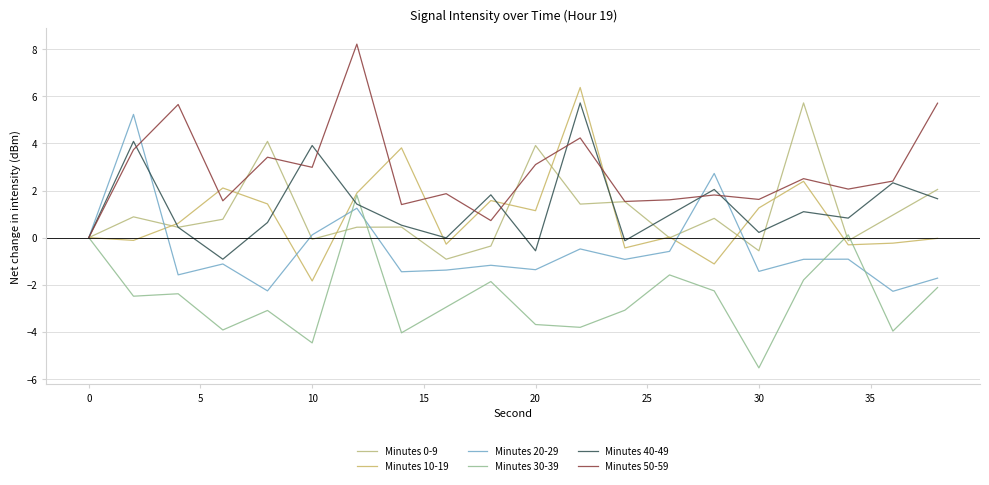

How many lines are shown in the chart?

6